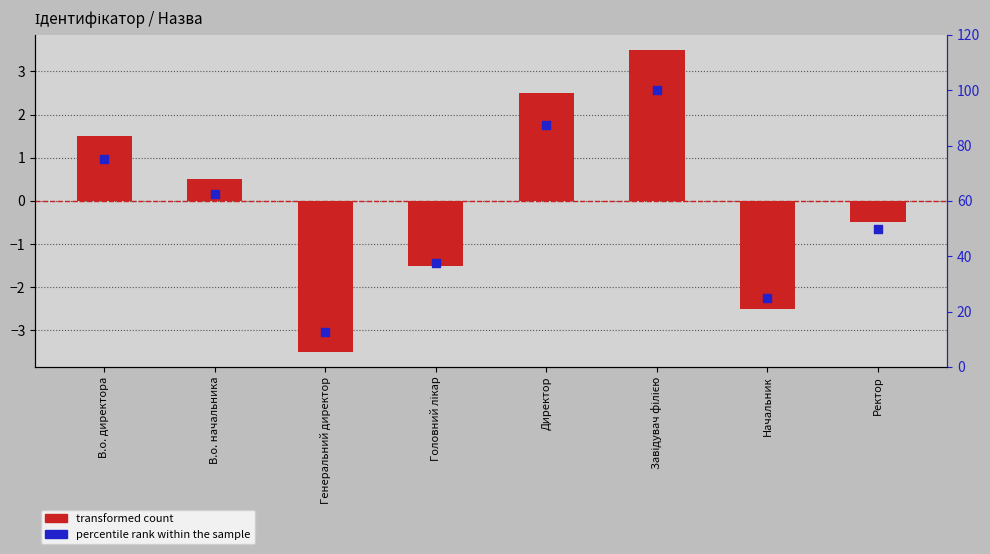

Which series has the widest spread of Y values?

percentile rank within the sample